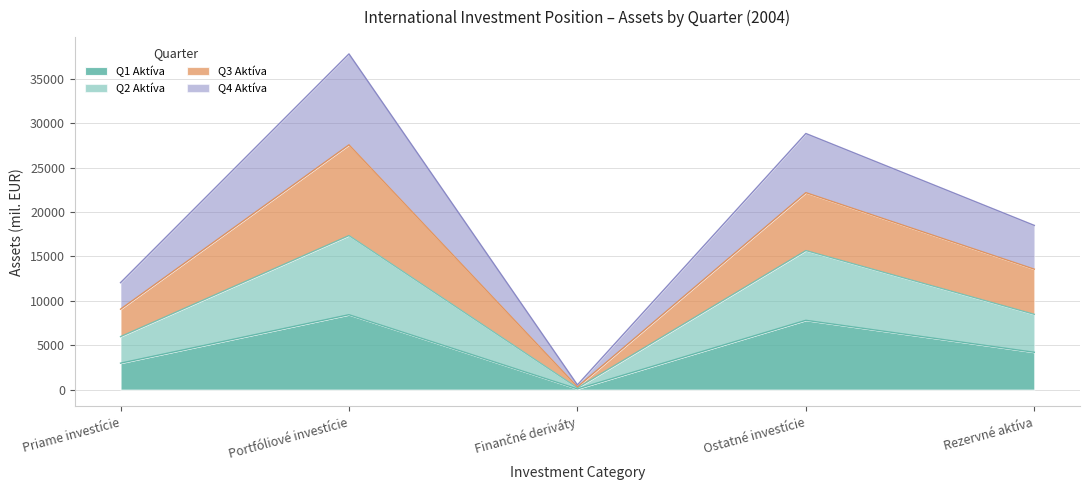

Which series has the widest spread of values?

Q3 Aktíva